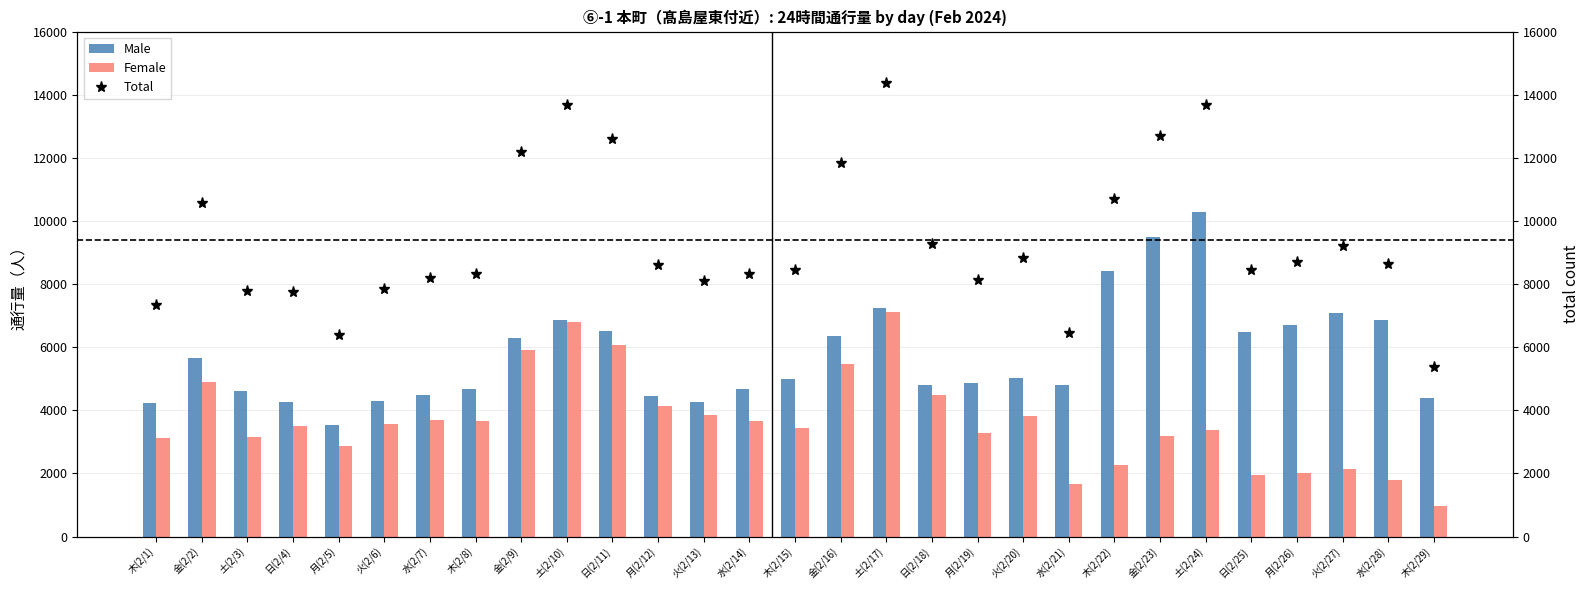

What is the difference between the Female values at 土(2/24) and 金(2/23)?

193